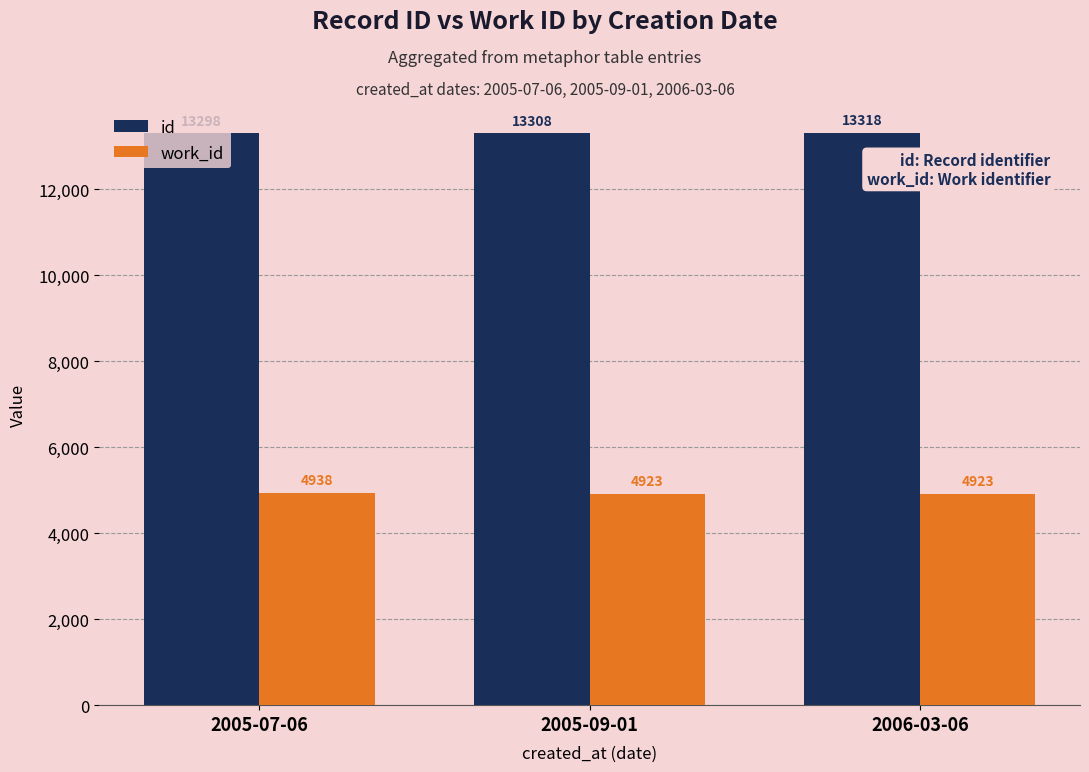

Which series has the largest range (max minus min)?

id